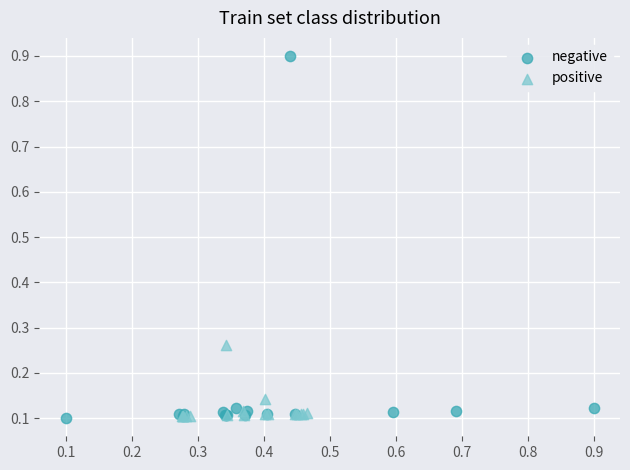

Which series has the largest Y range (max minus min)?

negative